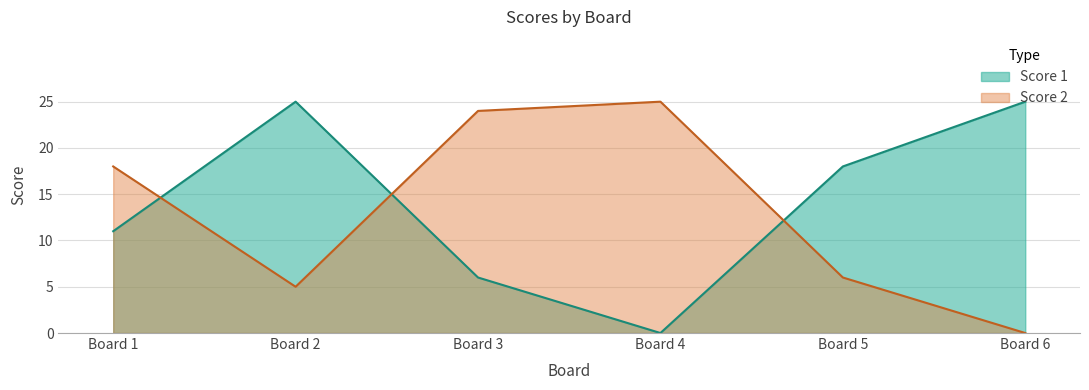

Rank the series by their average value, from lowest to highest.

Score 2, Score 1